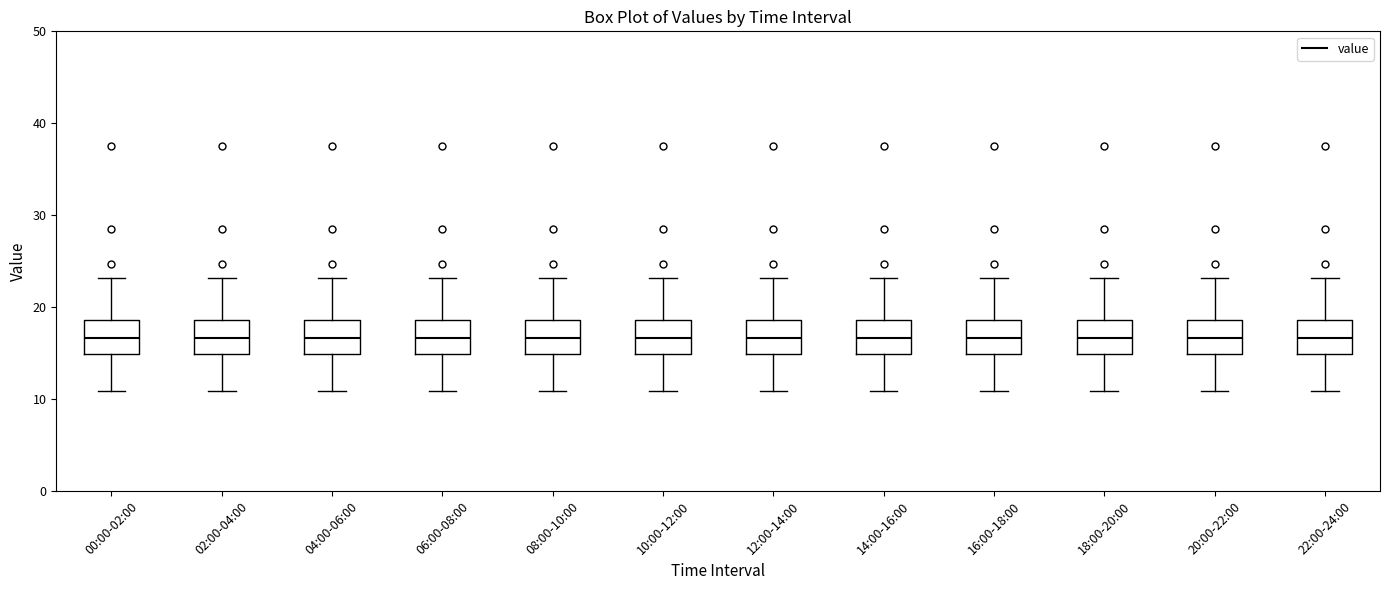

Reading left to right, read every box against the y-axis: the position of its median line, the range the box covers, and the ends of its whiskers. The values are not printed on the chart, so give them approximately, as read against the axis.

00:00-02:00: median 17, box 15 to 19, whiskers 11 to 23
02:00-04:00: median 17, box 15 to 19, whiskers 11 to 23
04:00-06:00: median 17, box 15 to 19, whiskers 11 to 23
06:00-08:00: median 17, box 15 to 19, whiskers 11 to 23
08:00-10:00: median 17, box 15 to 19, whiskers 11 to 23
10:00-12:00: median 17, box 15 to 19, whiskers 11 to 23
12:00-14:00: median 17, box 15 to 19, whiskers 11 to 23
14:00-16:00: median 17, box 15 to 19, whiskers 11 to 23
16:00-18:00: median 17, box 15 to 19, whiskers 11 to 23
18:00-20:00: median 17, box 15 to 19, whiskers 11 to 23
20:00-22:00: median 17, box 15 to 19, whiskers 11 to 23
22:00-24:00: median 17, box 15 to 19, whiskers 11 to 23